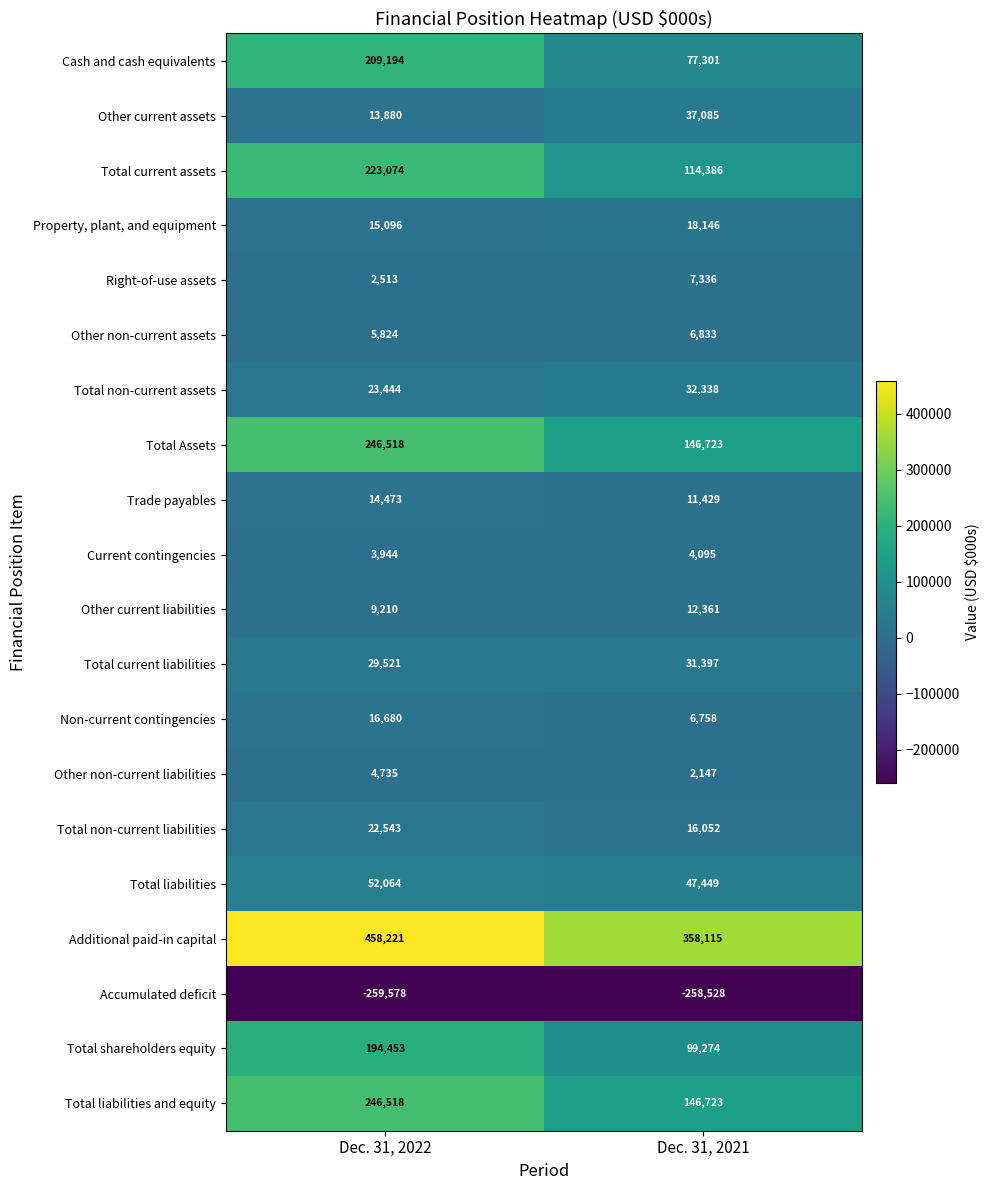

True or false: Non-current contingencies has a value of 1717 at Dec. 31, 2021.

False